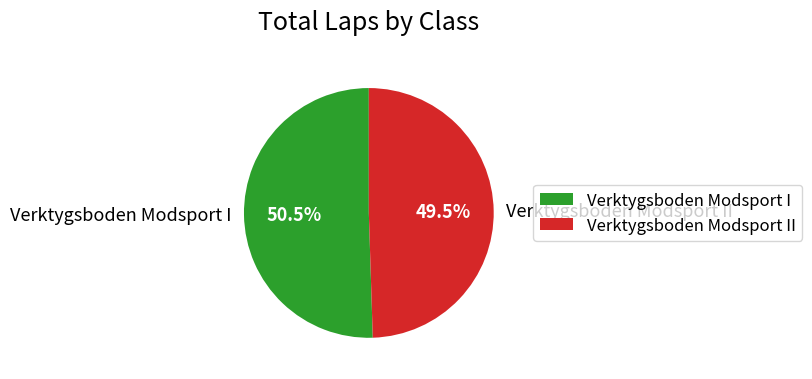

Which slice is the smallest?

Verktygsboden Modsport II